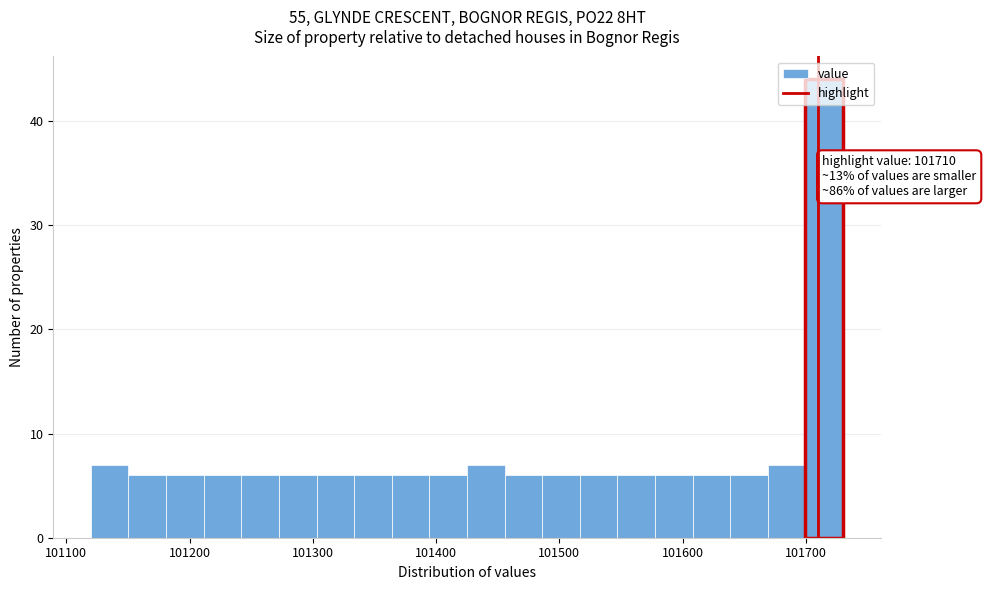

Around what value on the x-axis is the tallest bar? Give the approximate position of its centre, as read against the axis.

101710